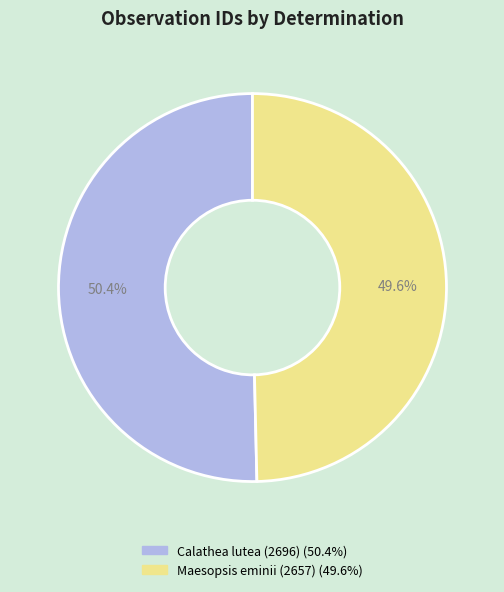

How many slices are in this pie chart?

2